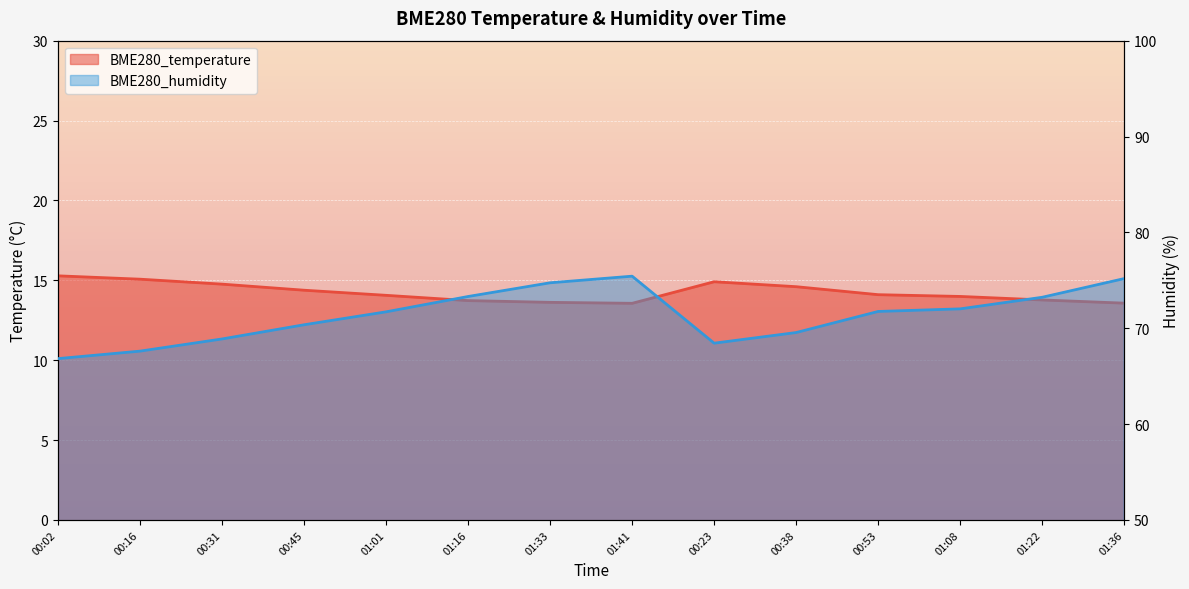

What is the sum of all BME280_temperature values?

199.4